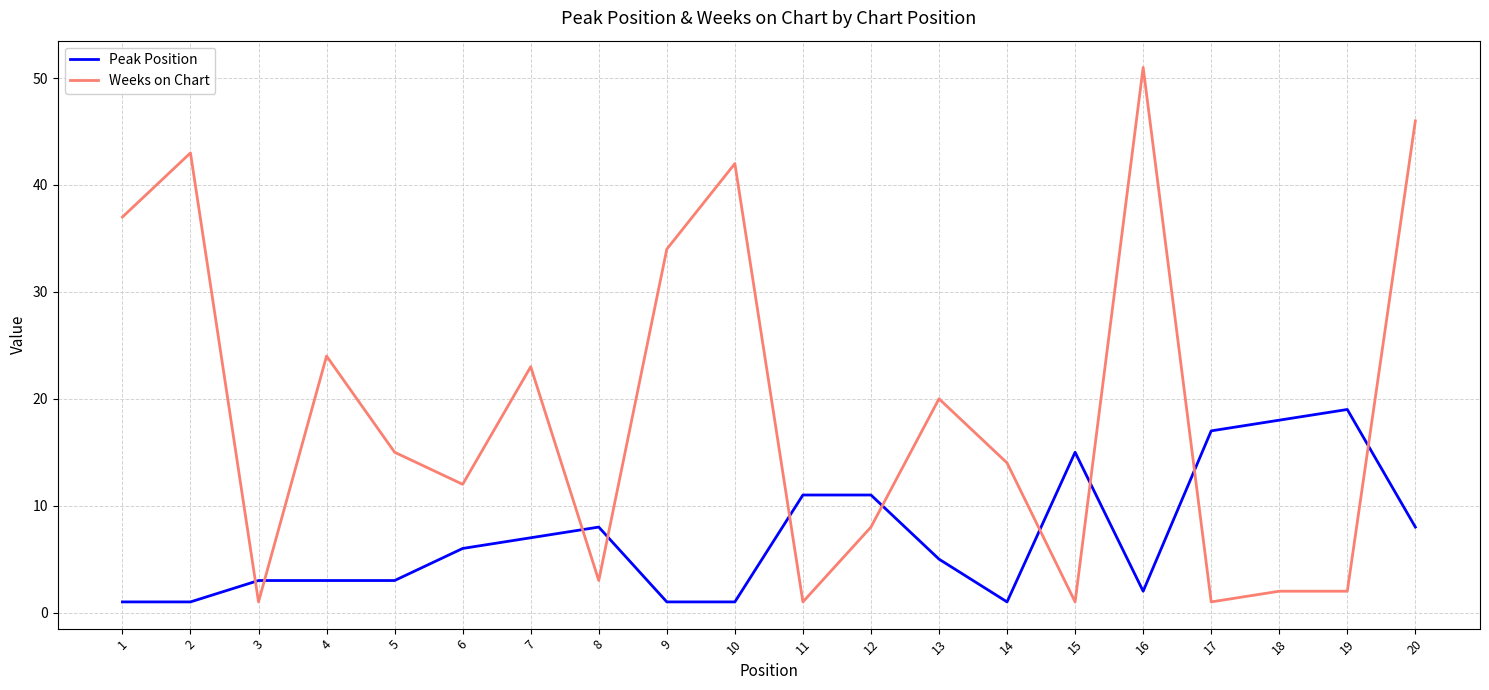

Rank the series by their average value, from highest to lowest.

Weeks on Chart, Peak Position